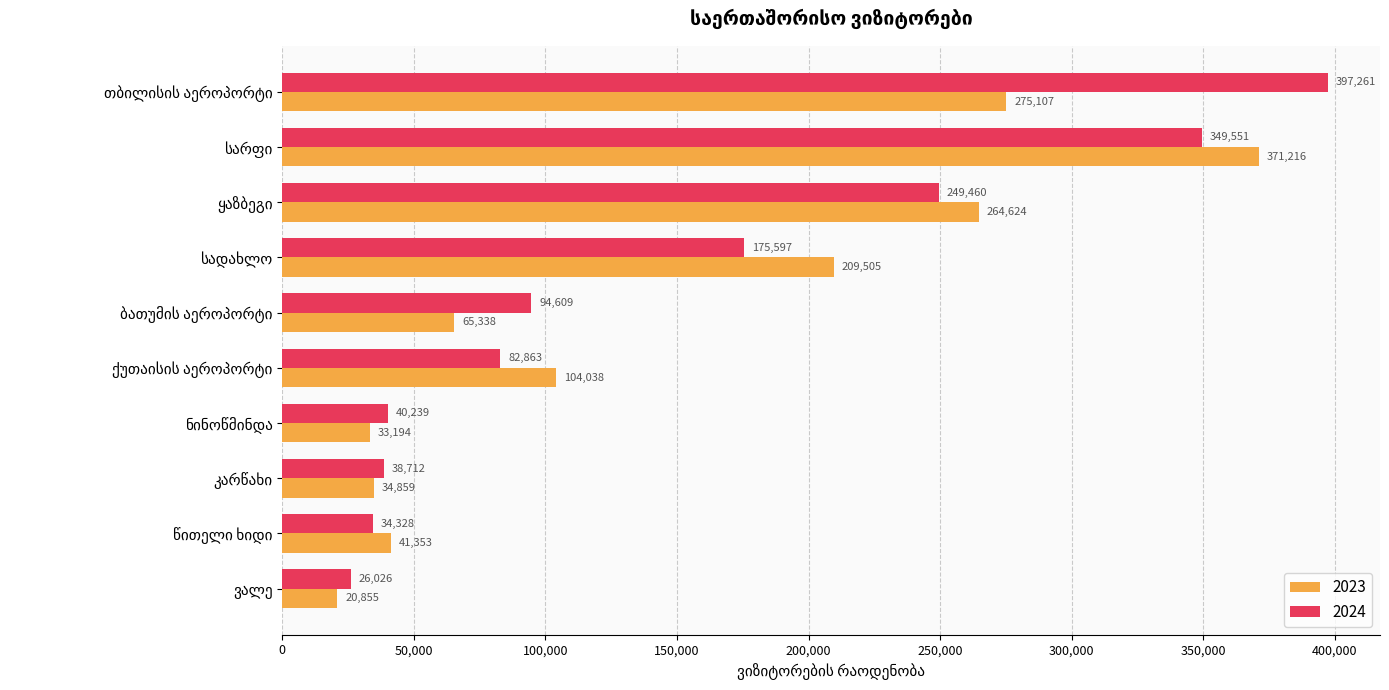

What is the minimum value for 2023?

20855